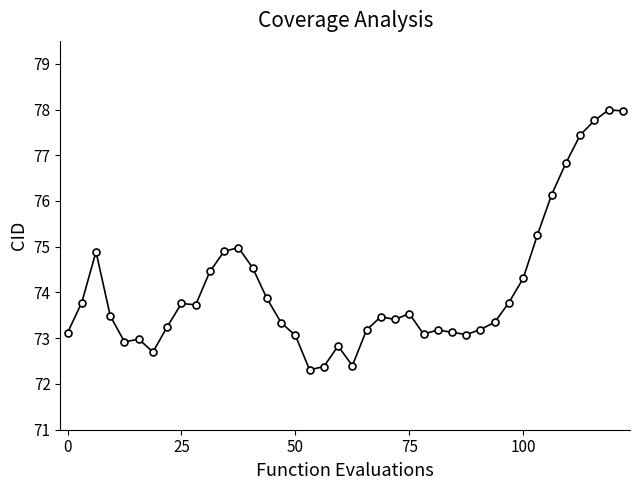

What is the average value?

74.1